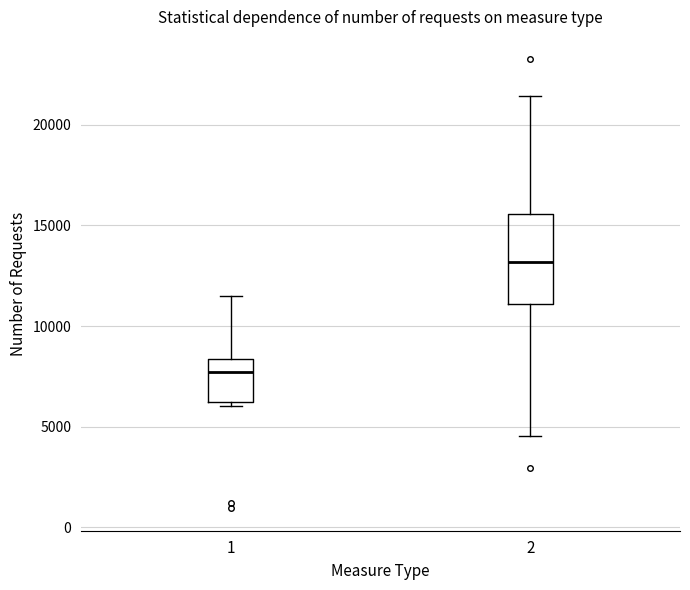

Reading left to right, read every box against the y-axis: the position of its median line, the range the box covers, and the ends of its whiskers. The values are not printed on the chart, so give them approximately, as read against the axis.

1: median 7500, box 6000 to 8500, whiskers 6000 (just below the box's lower edge) to 11500
2: median 13000, box 11000 to 15500, whiskers 4500 to 21500